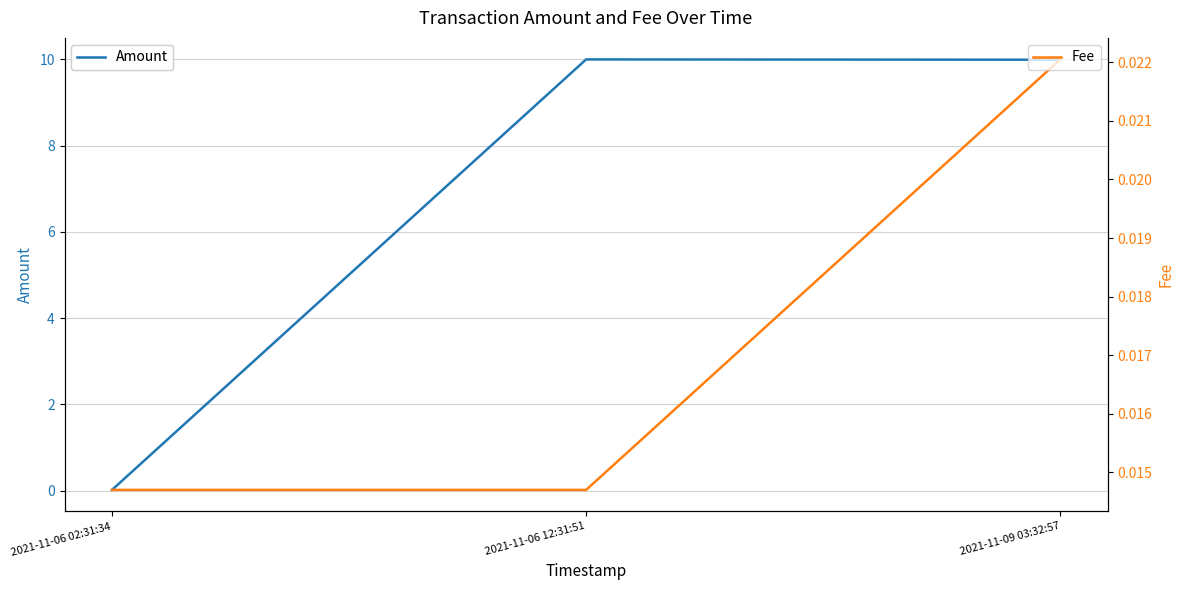

At which label does Amount first exceed 9?

2021-11-06 12:31:51